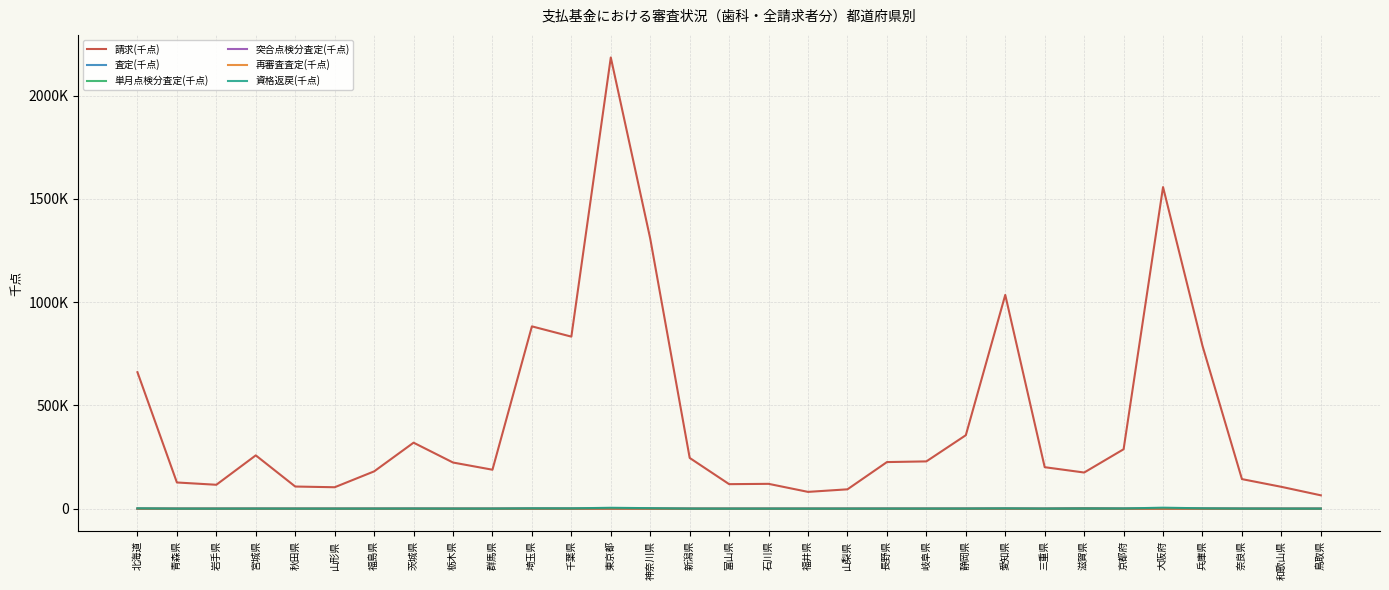

In 突合点検分査定(千点), how many points are higher than both neighbors (excluding endpoints)?

9